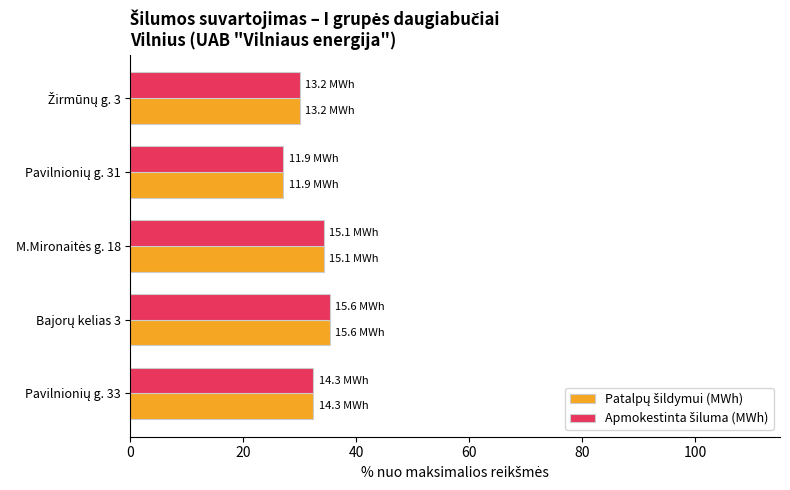

What is the greatest value displayed?

35.3